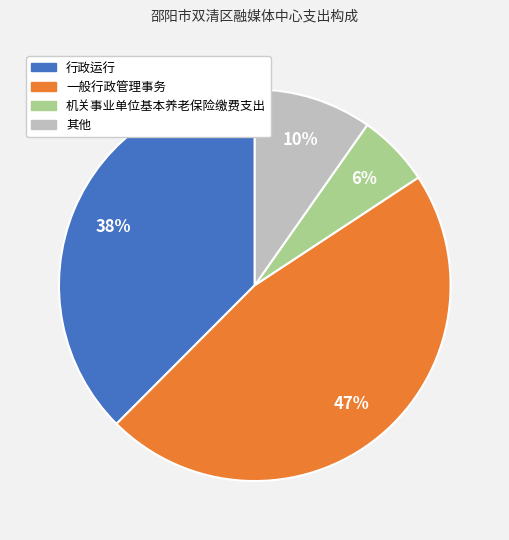

To the nearest percent, what is the average slice percentage?

25%